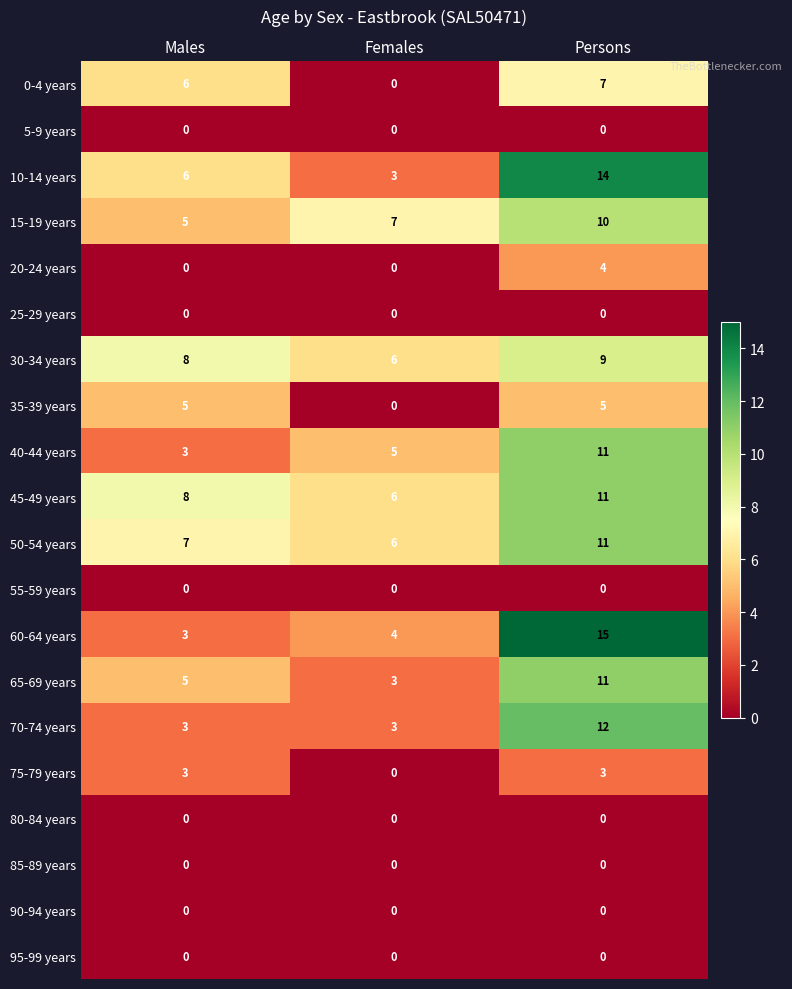

What is the spread (max minus min) of values at Males?

8